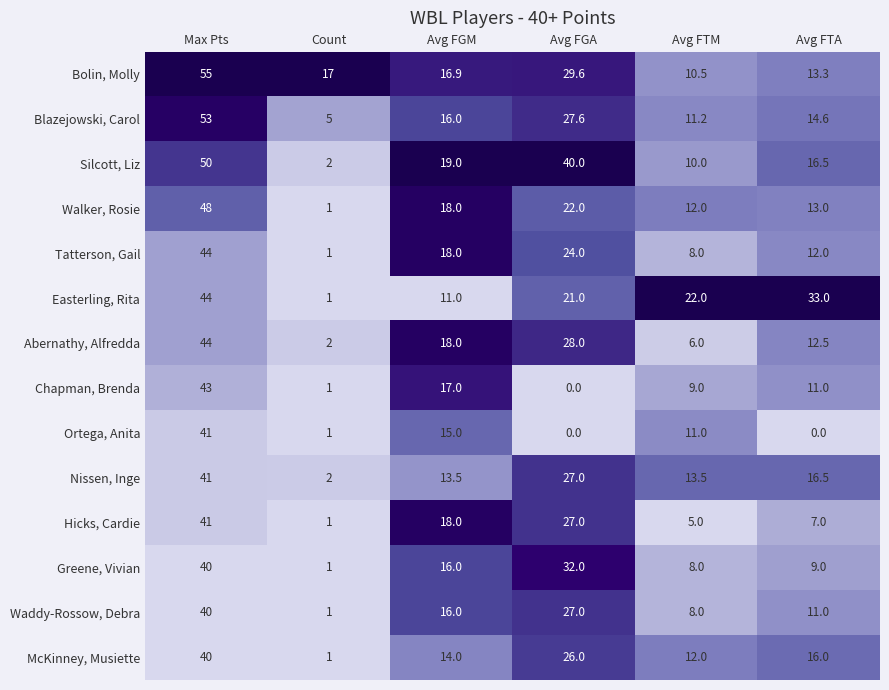

What is the total value across all series at Avg FGM?

226.4